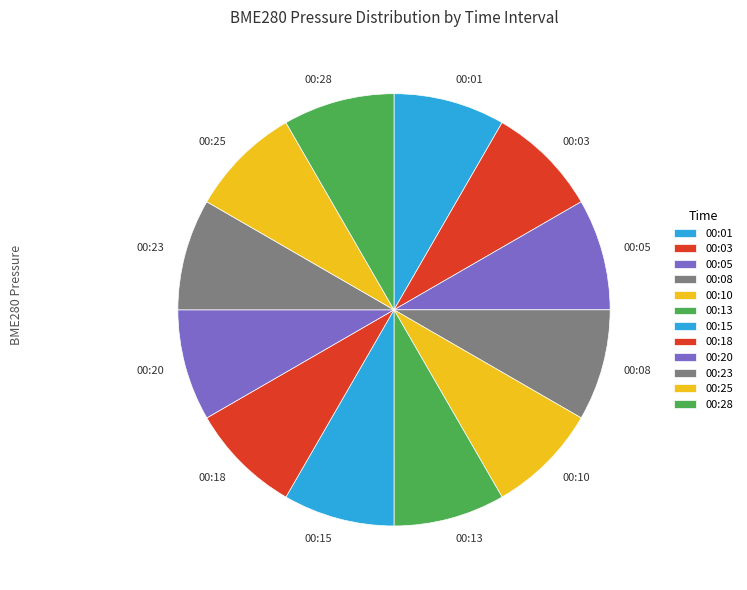

Is there a majority slice in this chart?

No